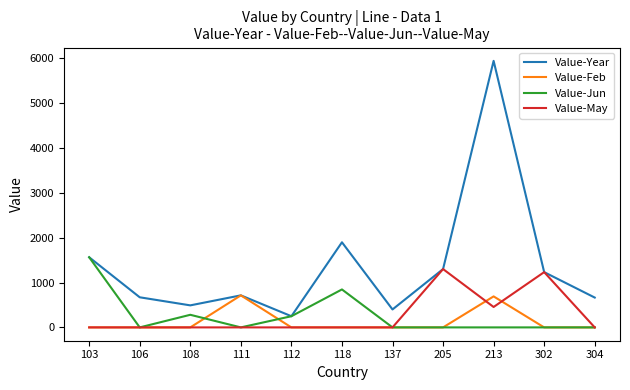

List the series in order of their peak value, highest first.

Value-Year, Value-Jun, Value-May, Value-Feb